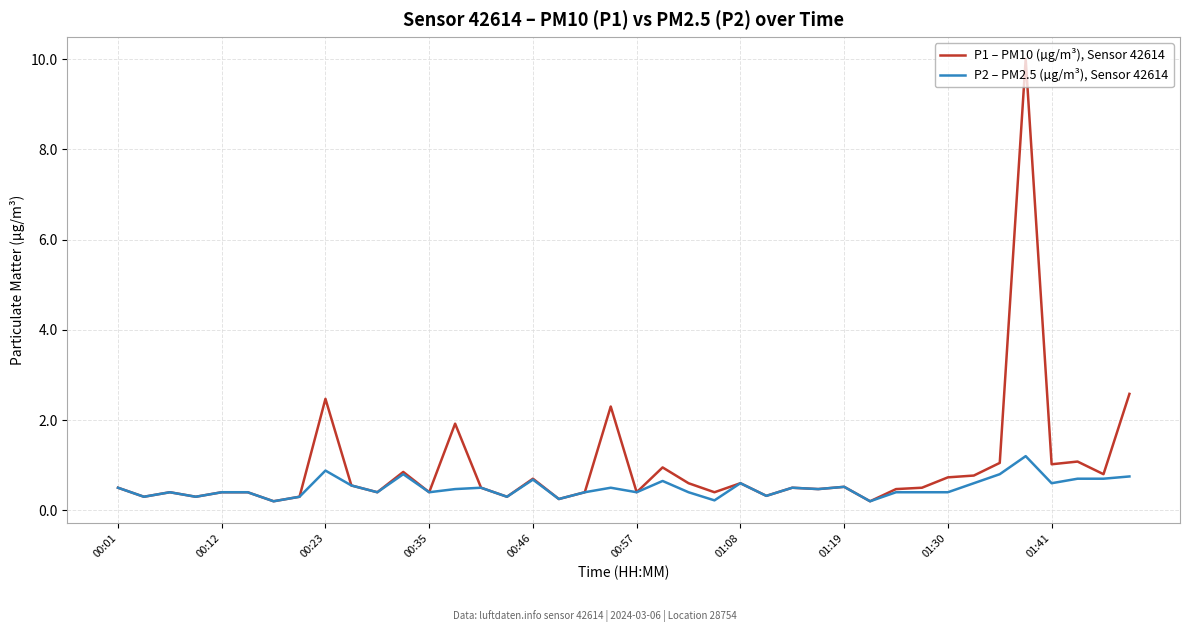

List the series in order of their overall mean, highest first.

P1 – PM10 (µg/m³), Sensor 42614, P2 – PM2.5 (µg/m³), Sensor 42614